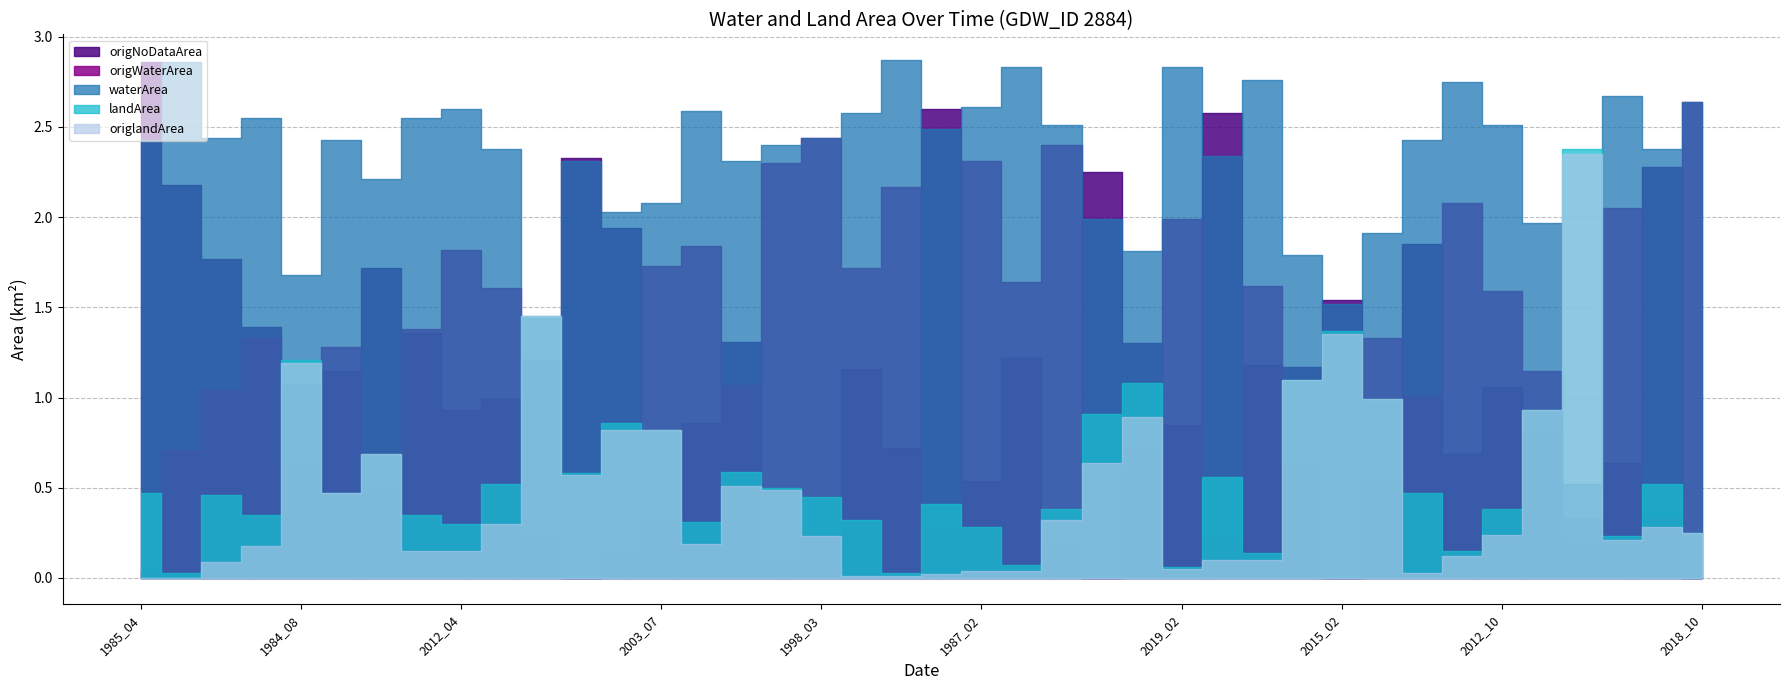

How many intersections are there between origWaterArea and origlandArea?

12